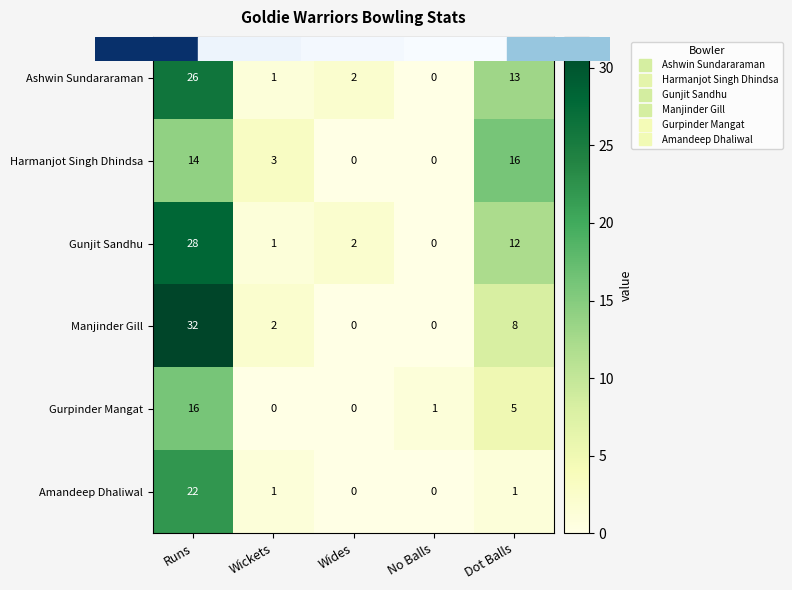

At which label is Manjinder Gill closest to 16?

Dot Balls